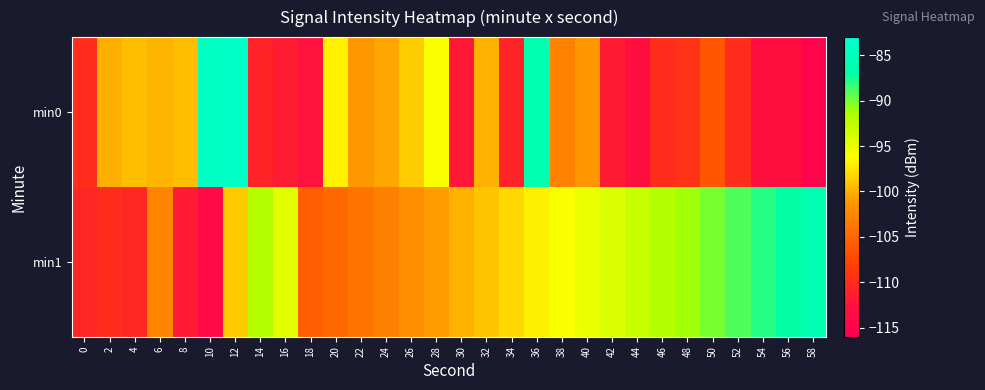

Which category has the lowest value across all series?

58